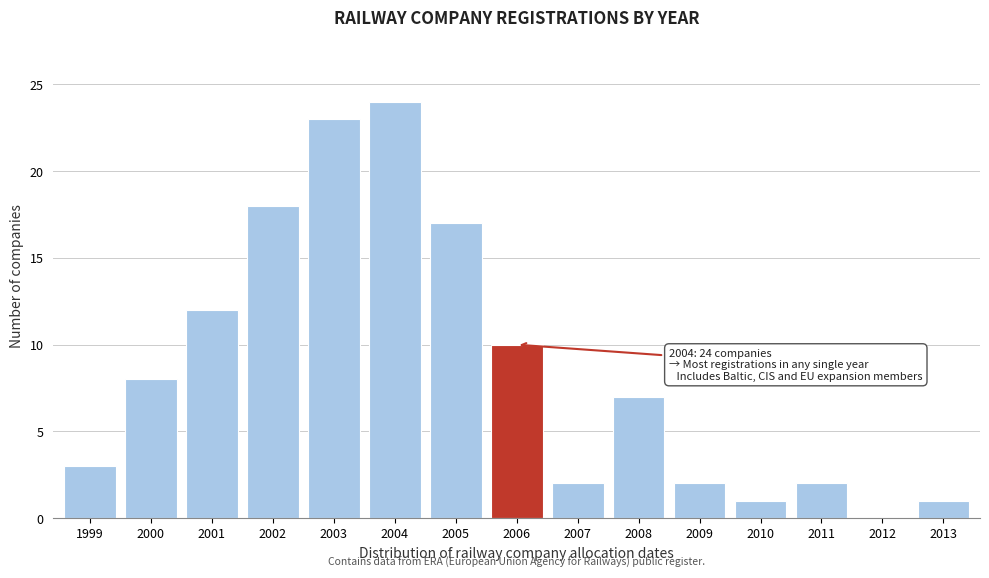

Reading right to left, extract all data points from this chart.

2013=1	2012=0	2011=2	2010=1	2009=2	2008=7	2007=2	2006=10	2005=17	2004=24	2003=23	2002=18	2001=12	2000=8	1999=3